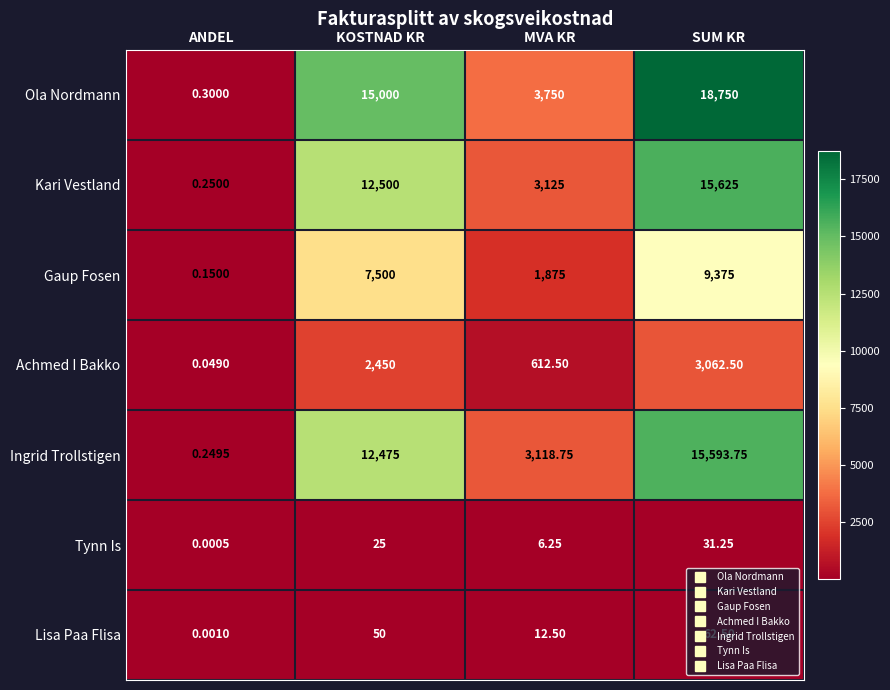

Is the value of Ola Nordmann at ANDEL greater than the value of Gaup Fosen at ANDEL?

Yes